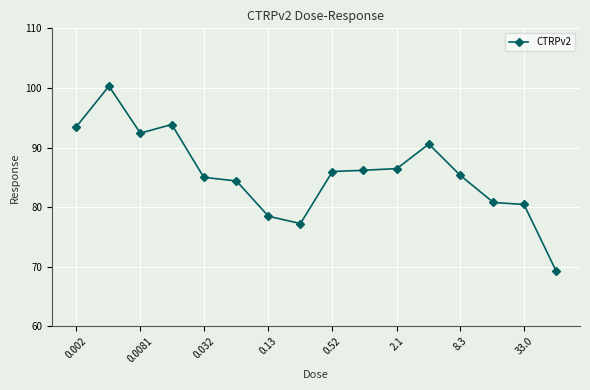

What is the difference between the second highest and minimum values?

24.5